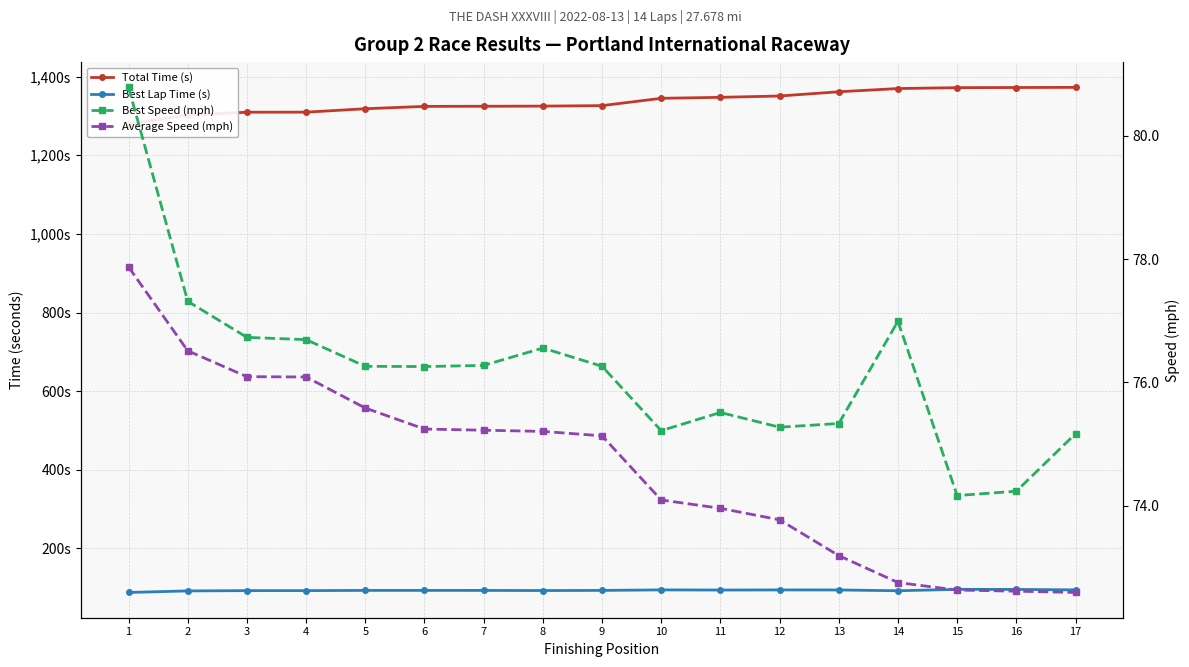

At which category is the sum across all series the highest?

17